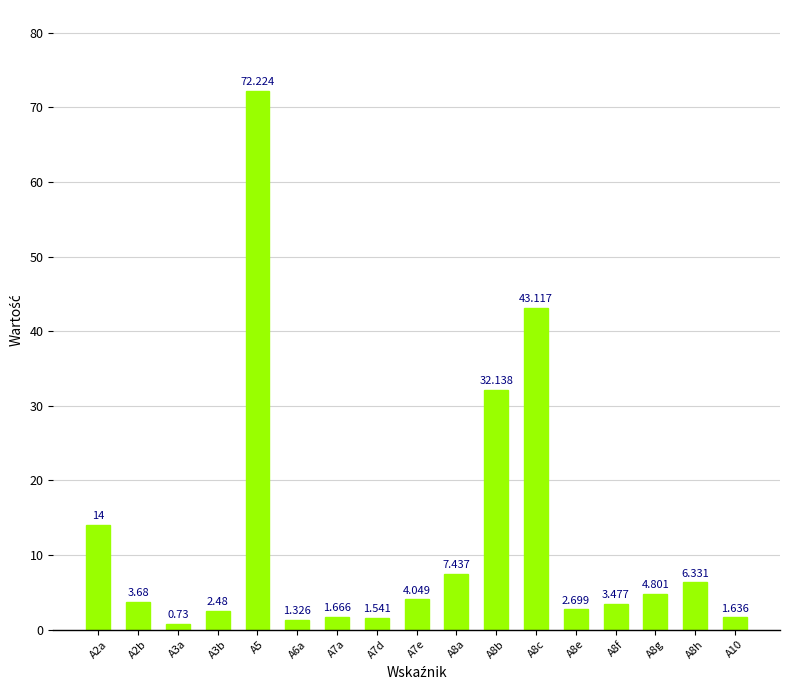

What is the label of the 7th bar from the left?

A7a